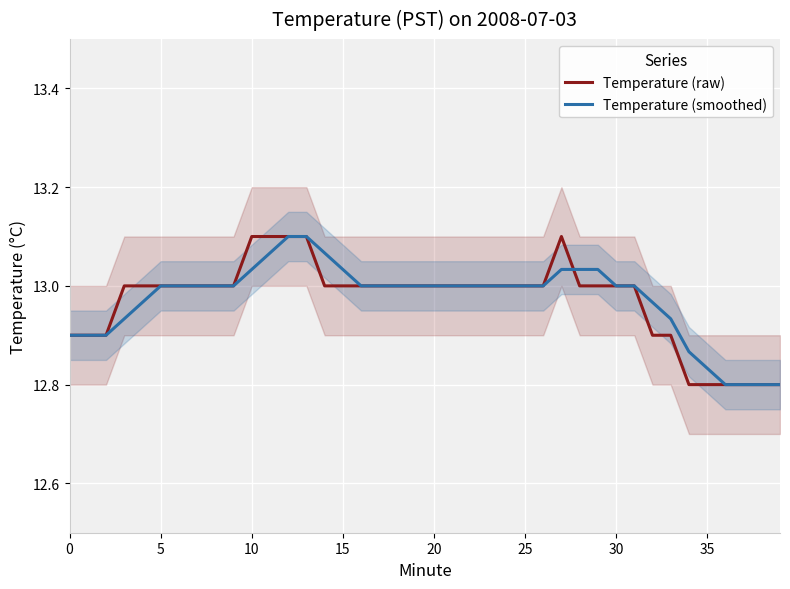

How many categories are shown in the chart?

40